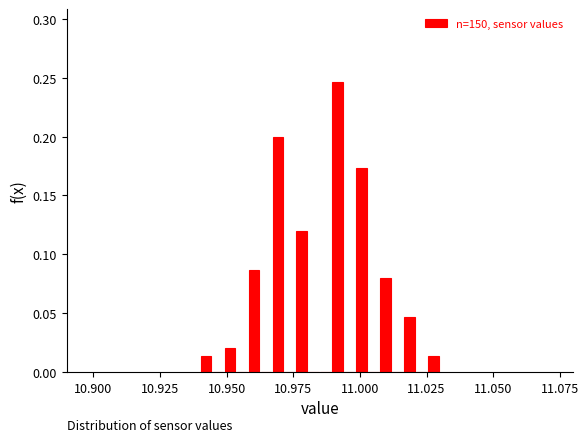

Read against the x-axis, roughly where is the centre of the tallest bar?

10.990